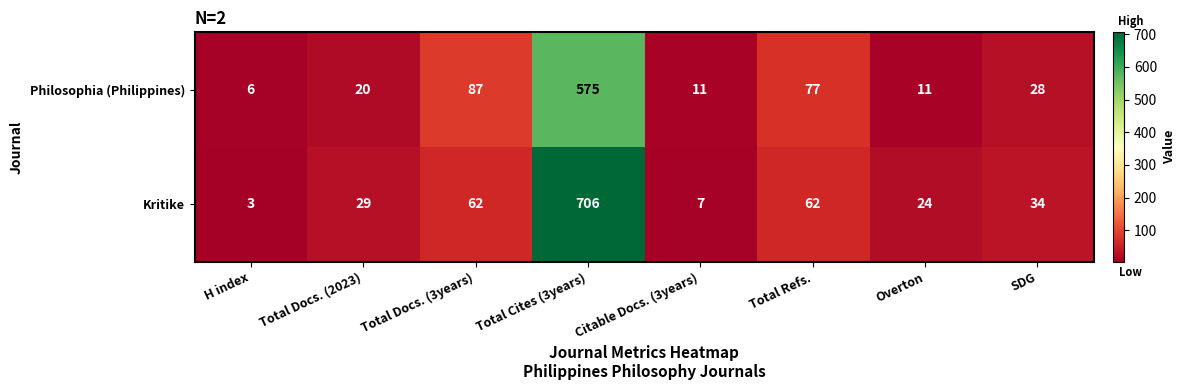

What is the difference between the Philosophia (Philippines) values at Total Docs. (3years) and Total Docs. (2023)?

67